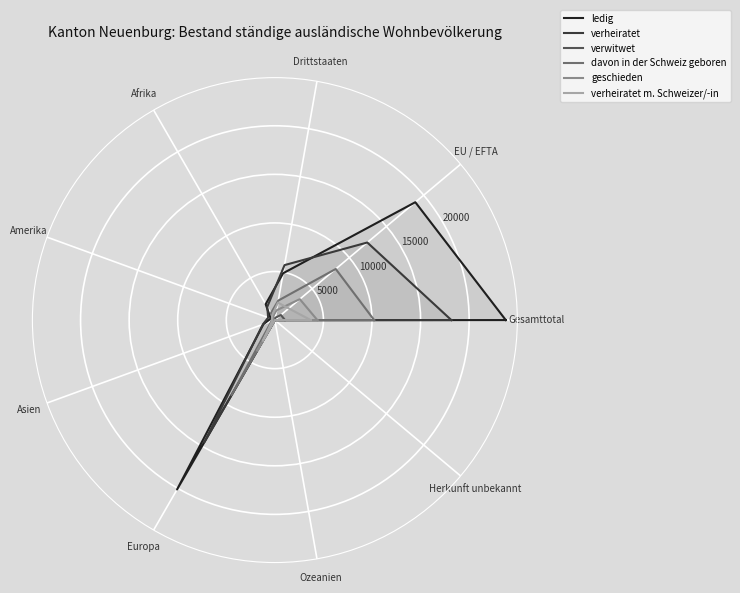

Does the chart display data point markers on the line(s)?

No